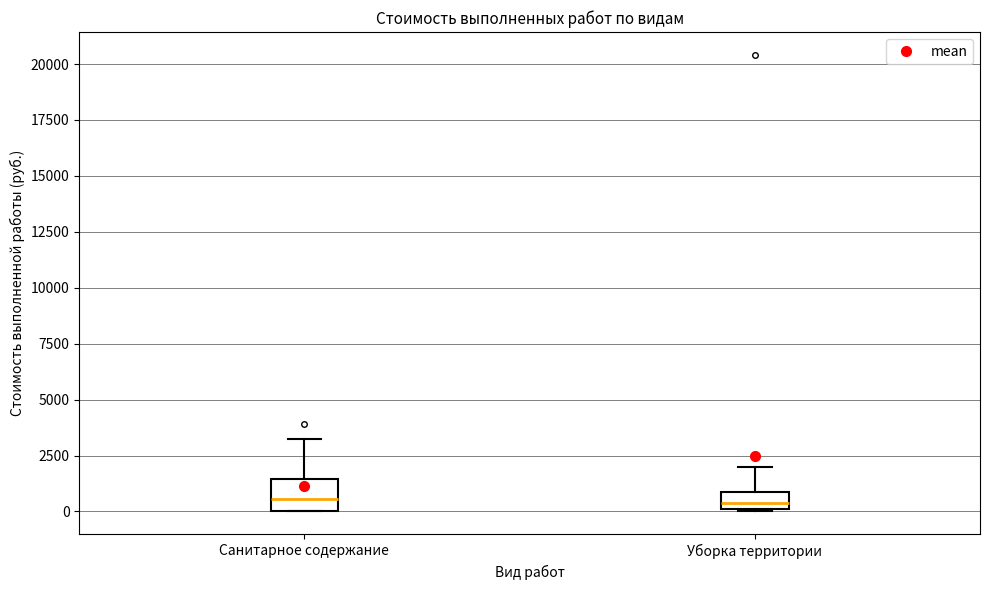

Reading left to right, transcribe this box plot: for each box, give where its median line is, the range the box spans, and where its two whiskers end, as read against the y-axis. The values are not printed on the chart, so give them approximately, as read against the axis.

Санитарное содержание: median 500, box 0 to 1500, whiskers 0 to 3500
Уборка территории: median 500, box 0 to 1000, whiskers 0 to 2000